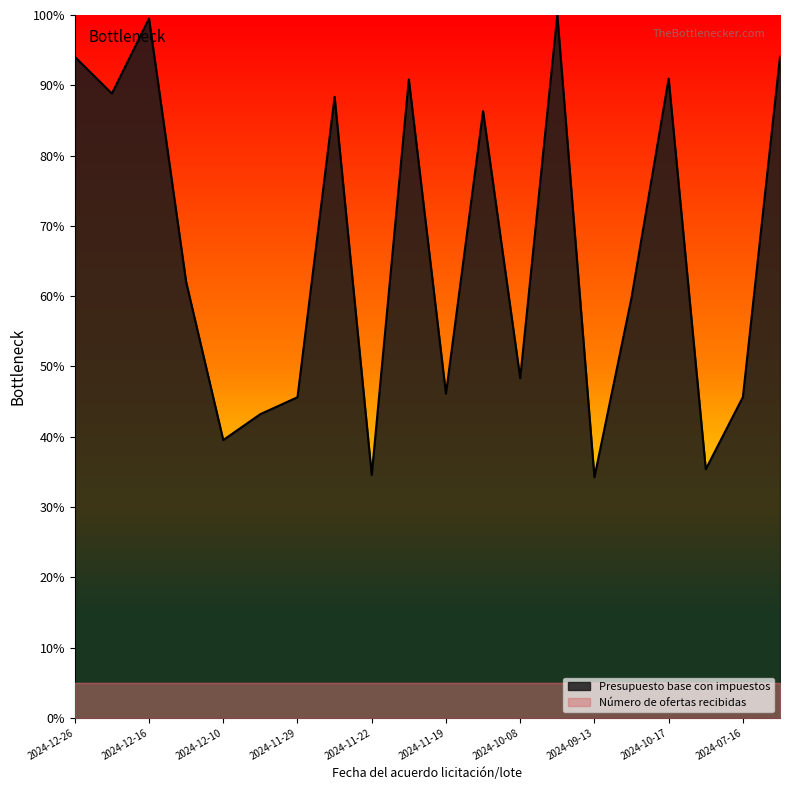

Approximately how many times larger is the value at 2024-11-29 compared to 2024-10-08?

0.9